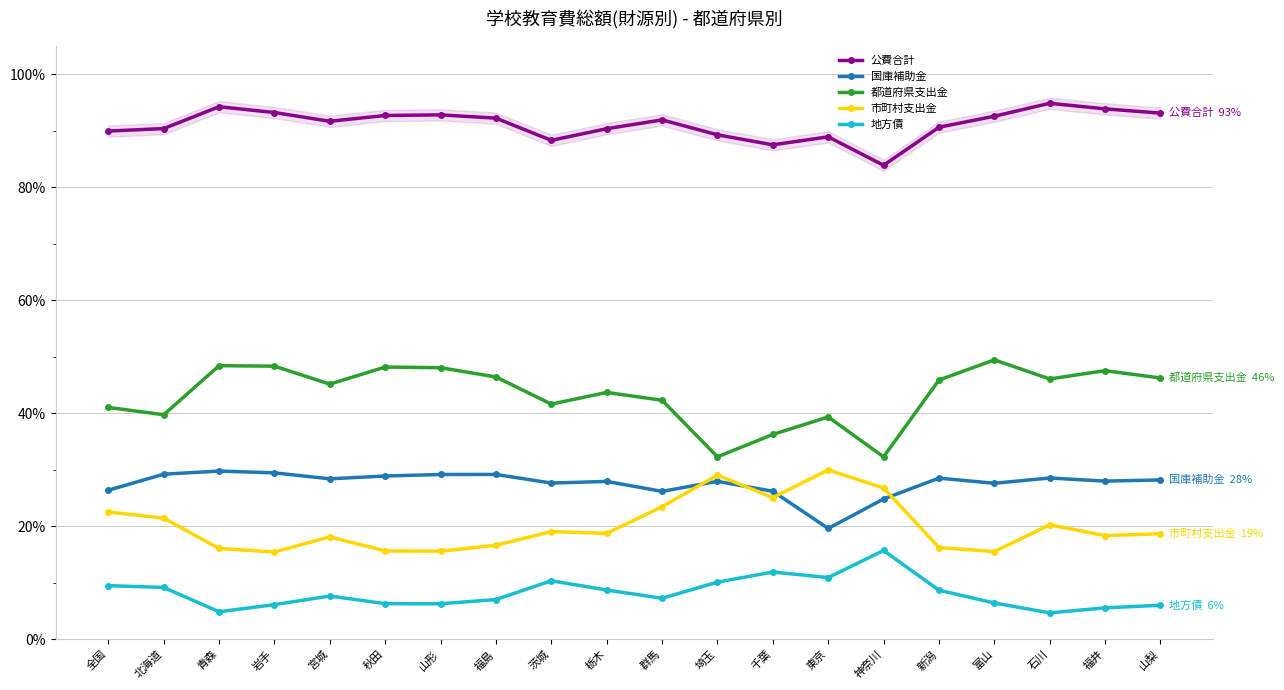

What is the sum of the 国庫補助金 values at 新潟 and 石川?

0.6